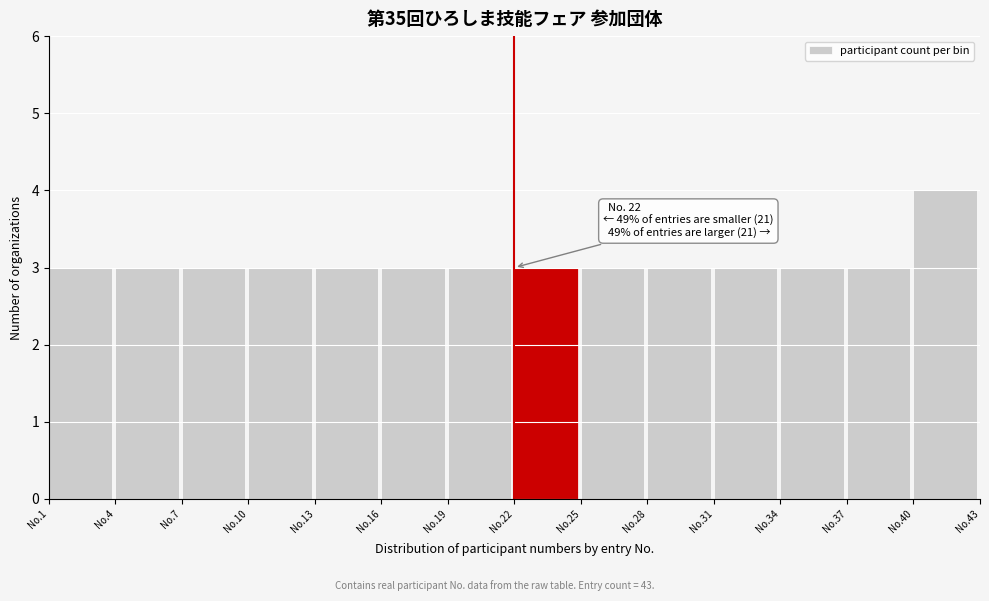

Reading left to right, transcribe all the data shown in this chart.

No.1=3	No.4=3	No.7=3	No.10=3	No.13=3	No.16=3	No.19=3	No.22=3	No.25=3	No.28=3	No.31=3	No.34=3	No.37=3	No.40=4